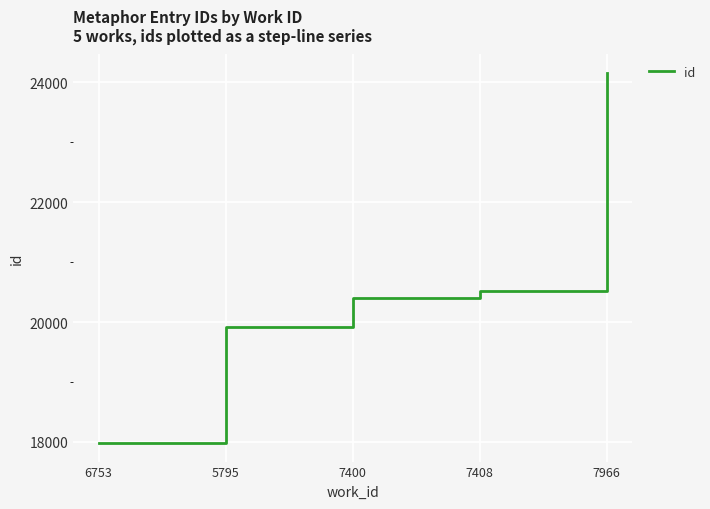

List the labels in order of value, smallest first.

6753, 5795, 7400, 7408, 7966